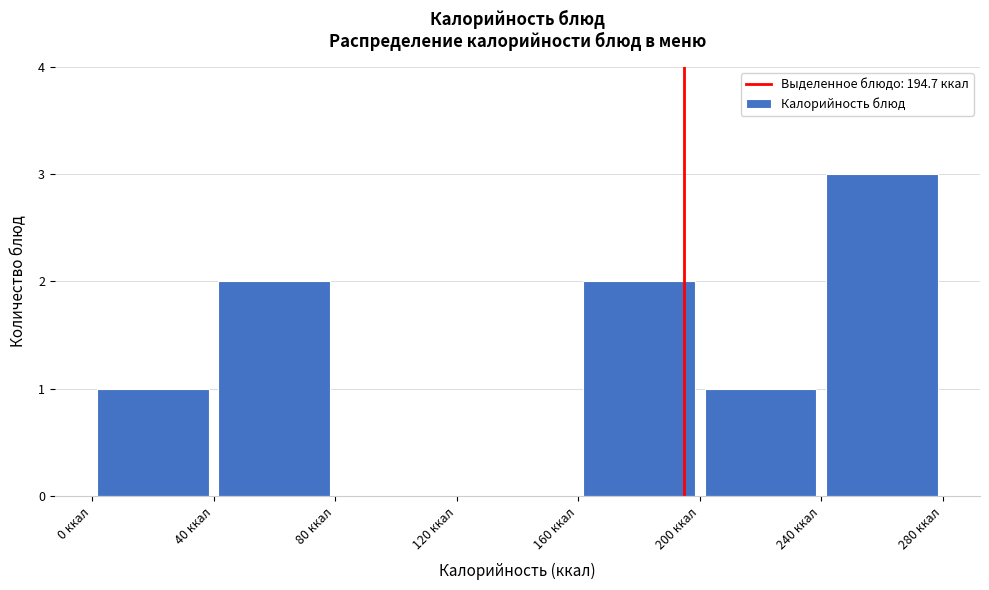

How tall is the bar that spans 240 to 280 on the x-axis? The values are not printed on the chart, so give them approximately, as read against the axis.

3